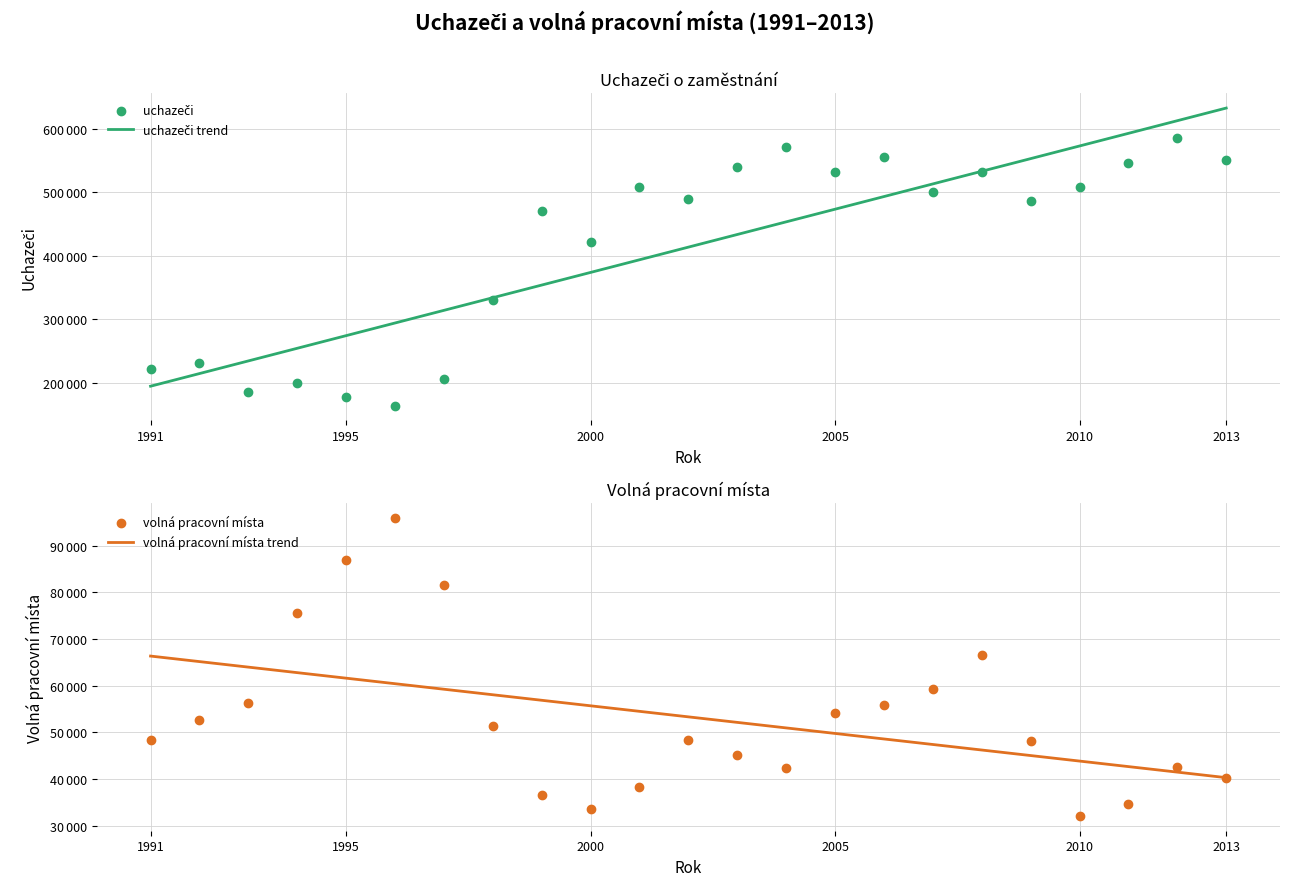

What is the total value across all series at 1991?

270151